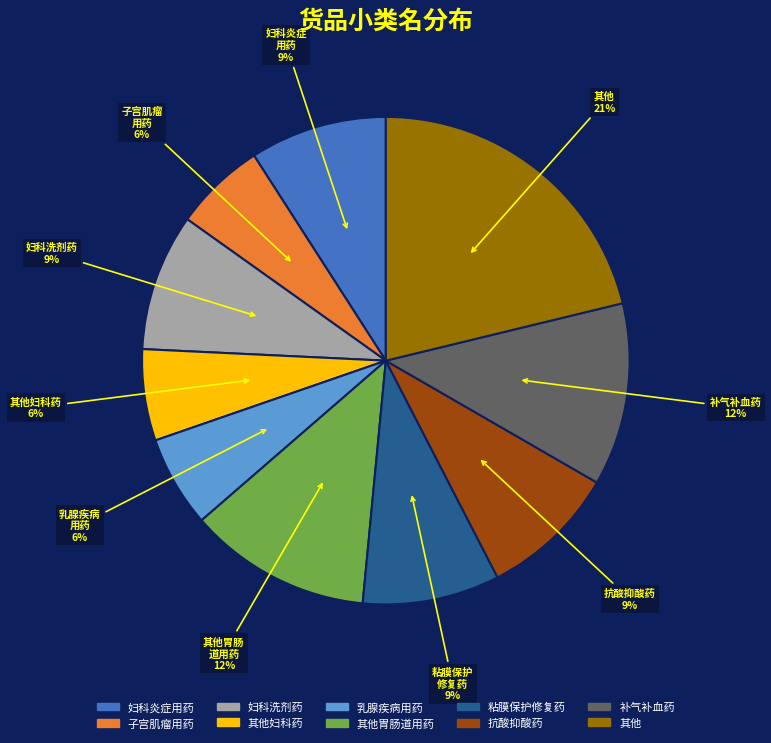

Does any single category account for the majority?

No